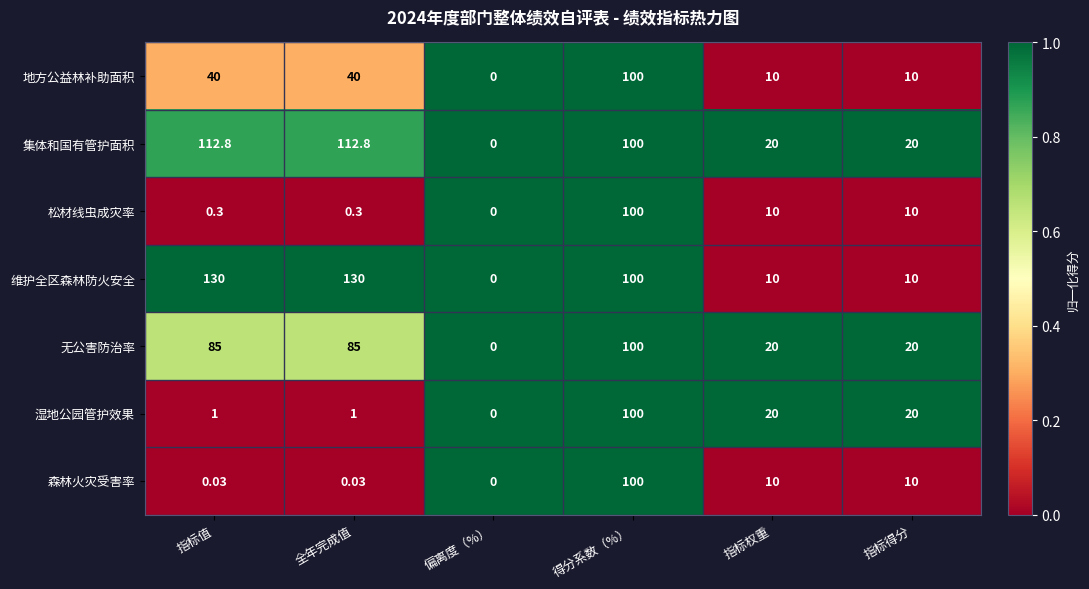

Which category has the highest value in the 地方公益林补助面积 series?

得分系数（%）